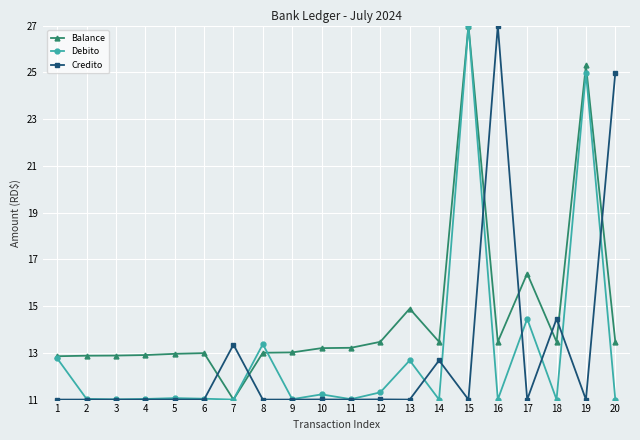

True or false: Balance has more than 0 points higher than both neighbors.

True